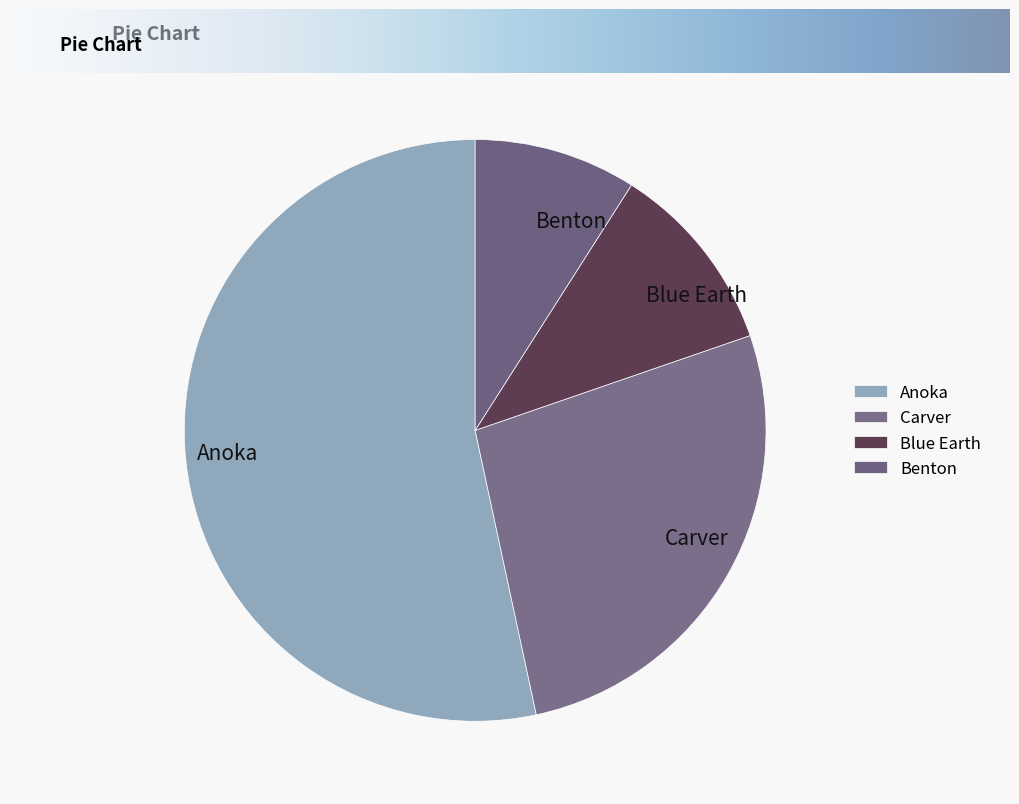

Is Carver the majority of the pie?

No